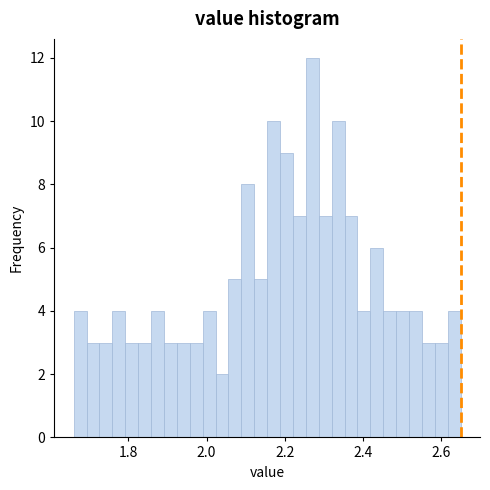

Read against the x-axis, roughly where is the centre of the tallest bar?

2.28